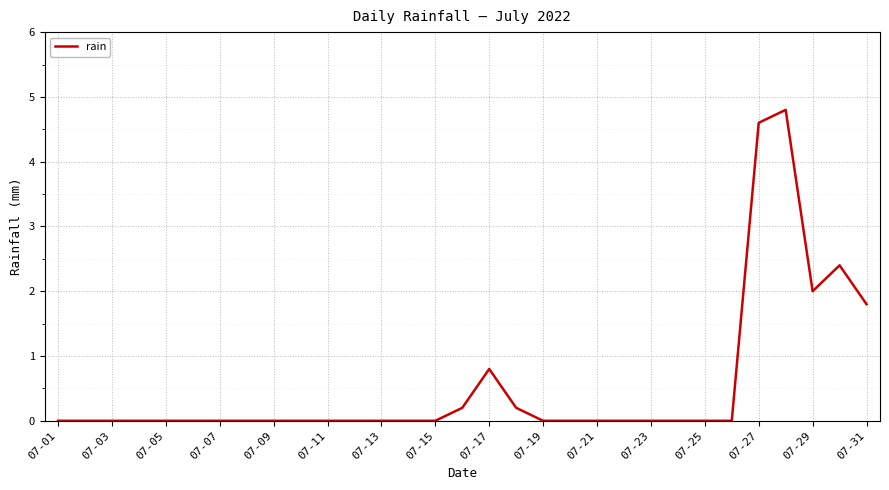

What is the difference between the maximum and minimum values?

4.8